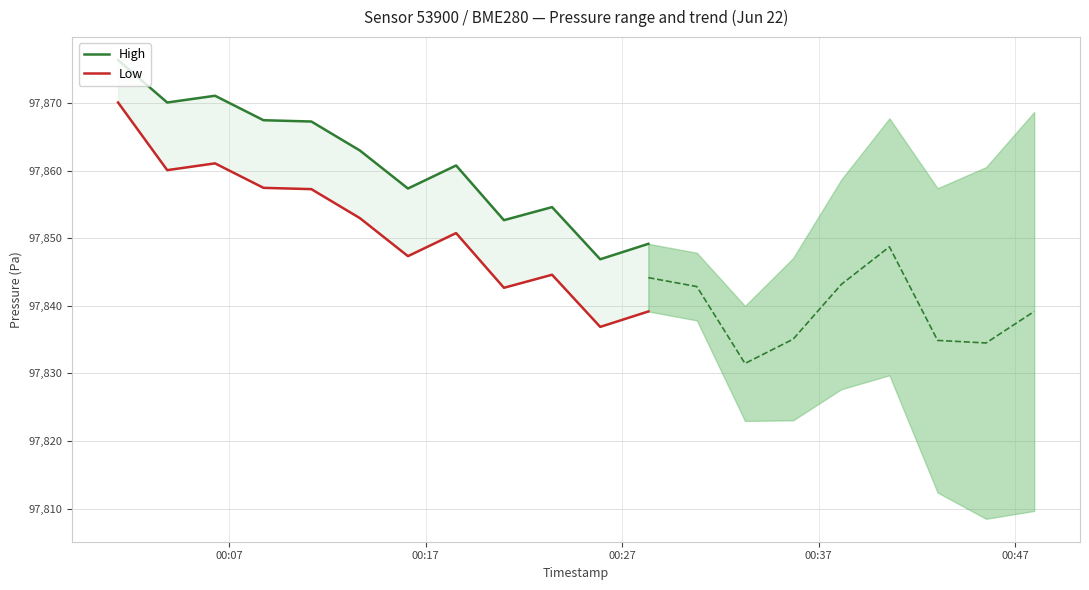

In High, how many points are higher than both neighbors (excluding endpoints)?

3